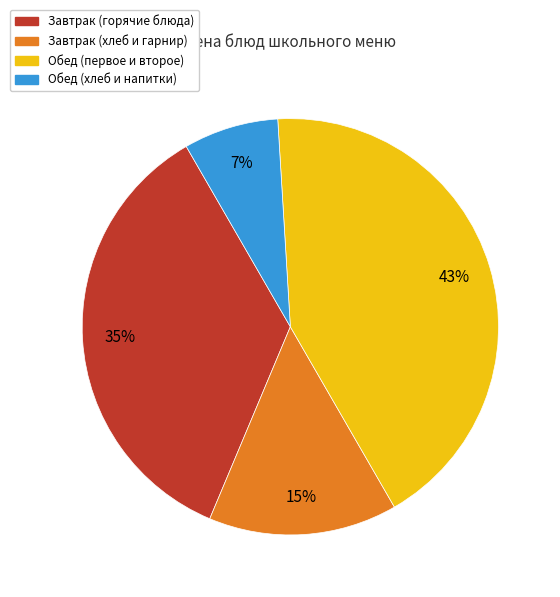

To the nearest percent, what is the average slice percentage?

25%